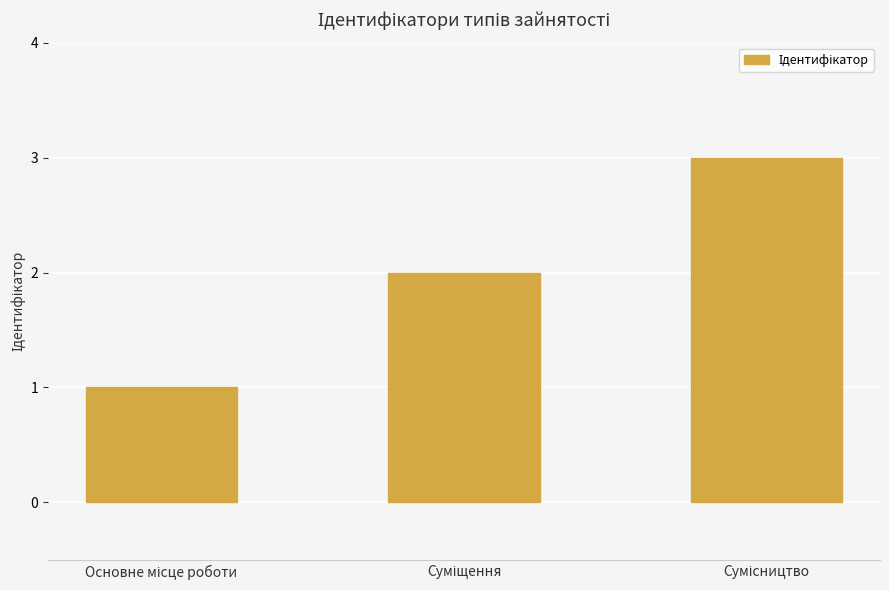

What is the maximum value shown in the chart?

3